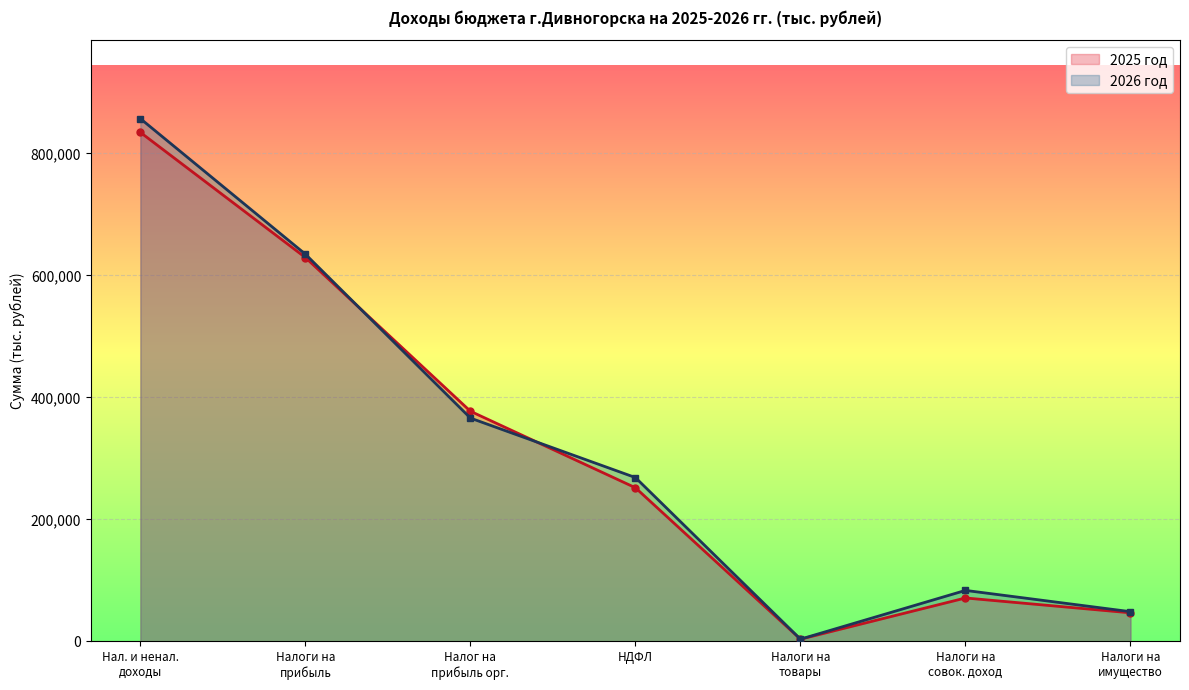

What is the label of the 7th point from the right?

Нал. и ненал.
доходы